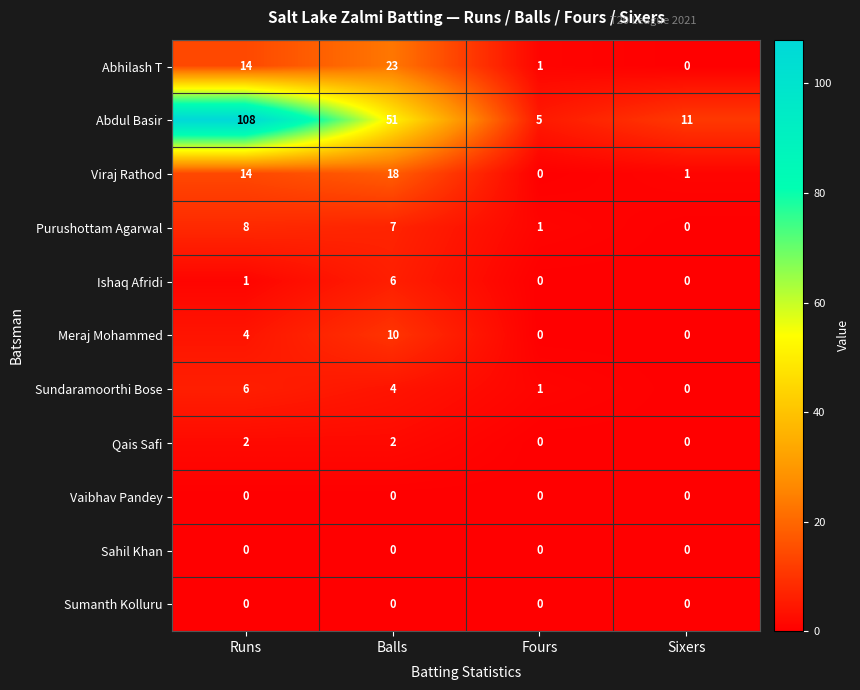

Which series has the largest range (max minus min)?

Abdul Basir